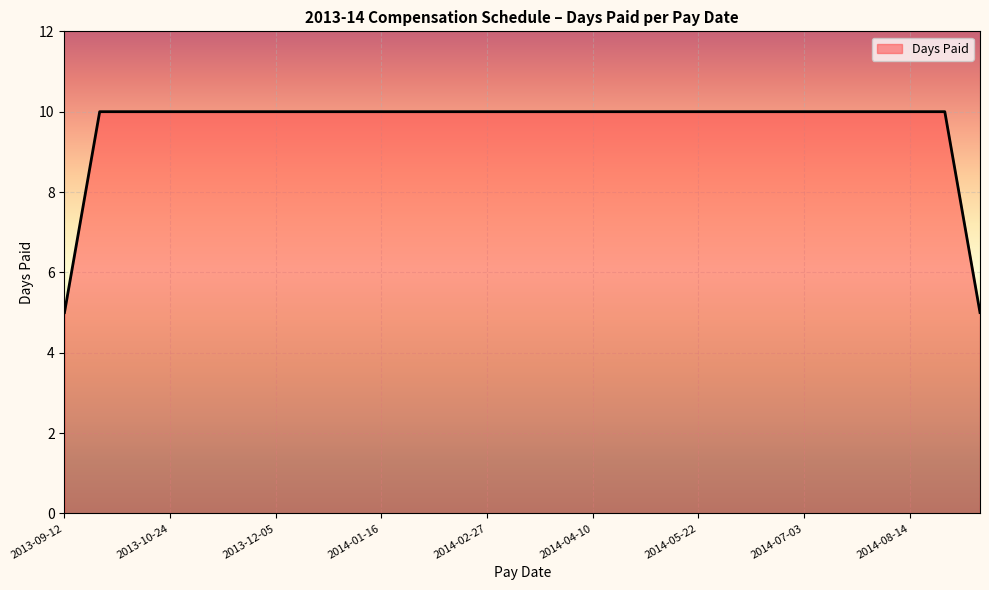

What is the maximum value shown in the chart?

10